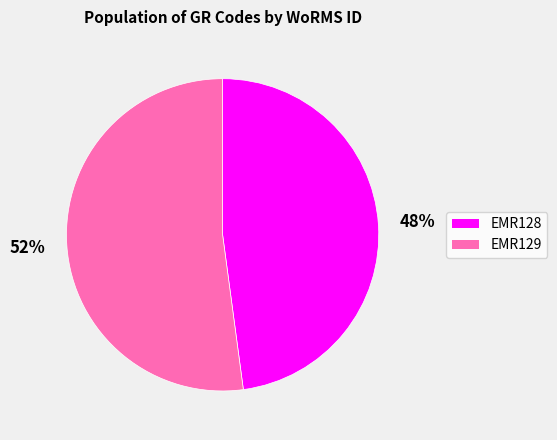

To the nearest percent, what is the combined percentage of EMR129 and EMR128?

100%